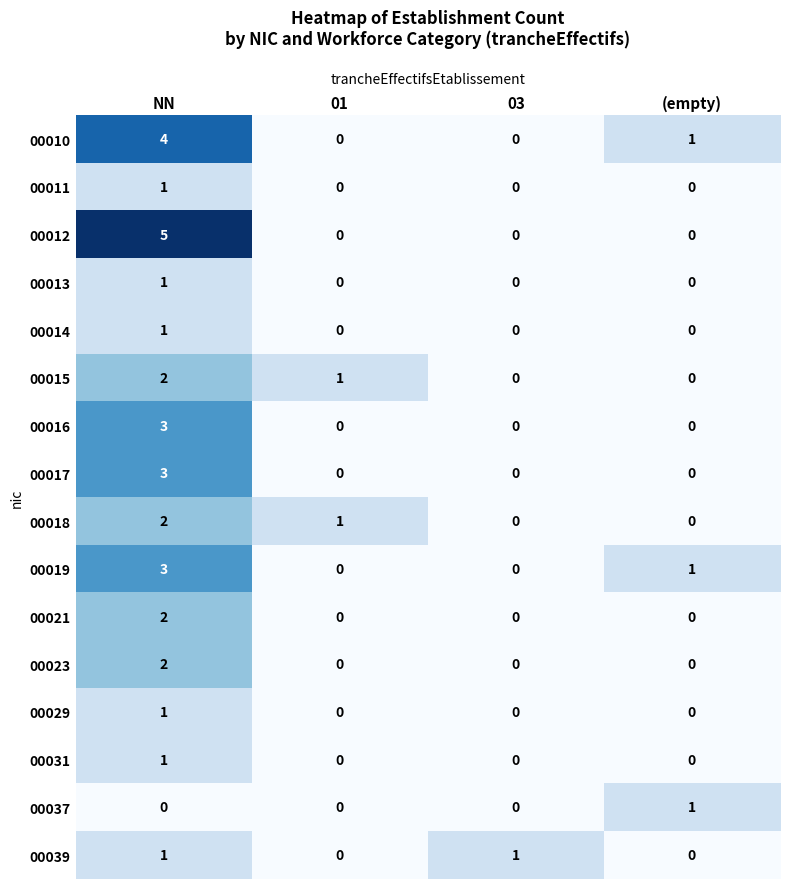

What is the sum of the 00012 values at 03 and NN?

5